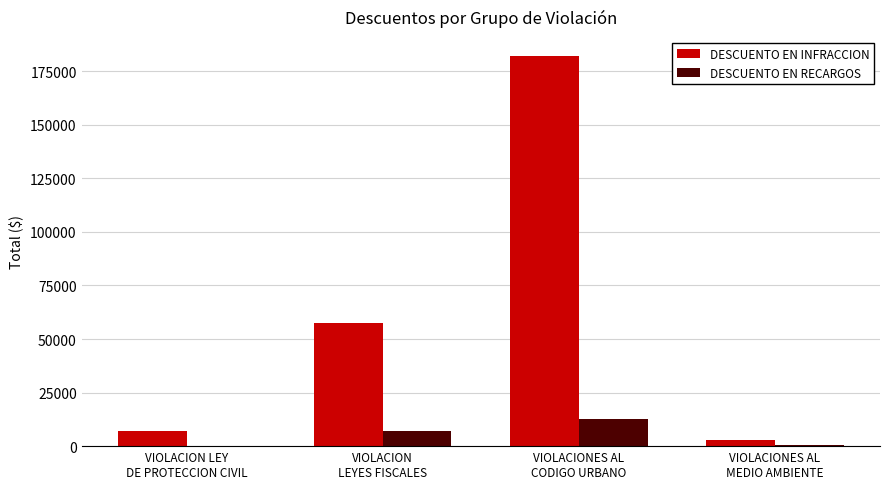

Which series has the largest total across all categories?

DESCUENTO EN INFRACCION